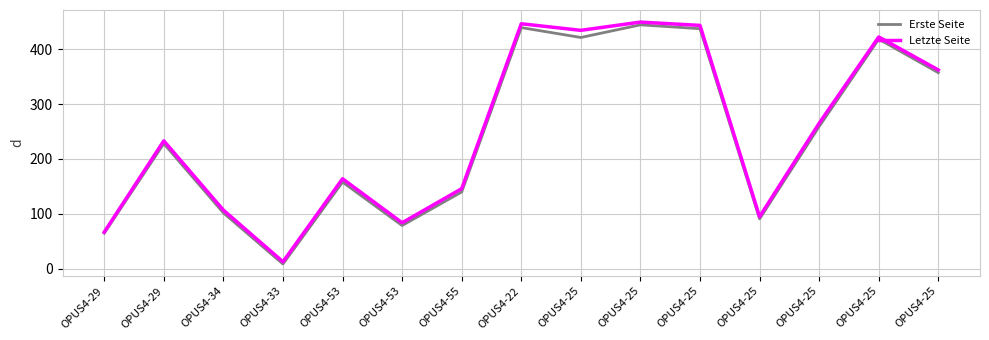

List the series in order of their peak value, lowest first.

Erste Seite, Letzte Seite